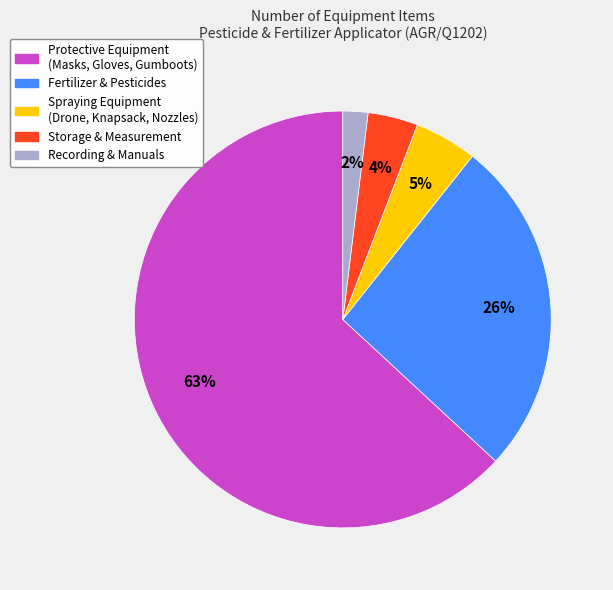

How many slices are in this pie chart?

5